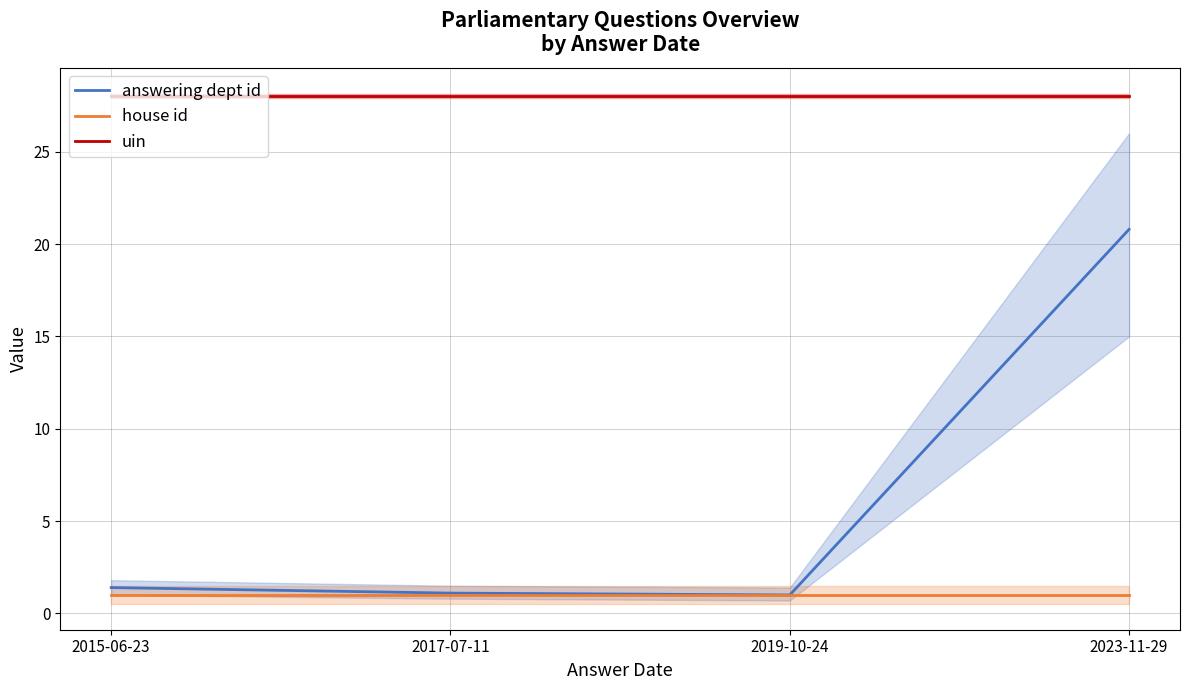

Which has a higher value, 2019-10-24 or 2015-06-23?

2015-06-23